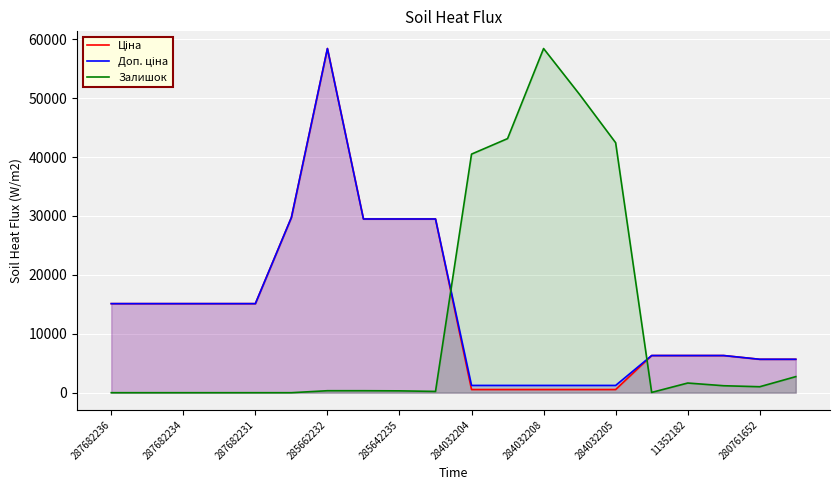

What is the maximum value for Залишок?

58426.5